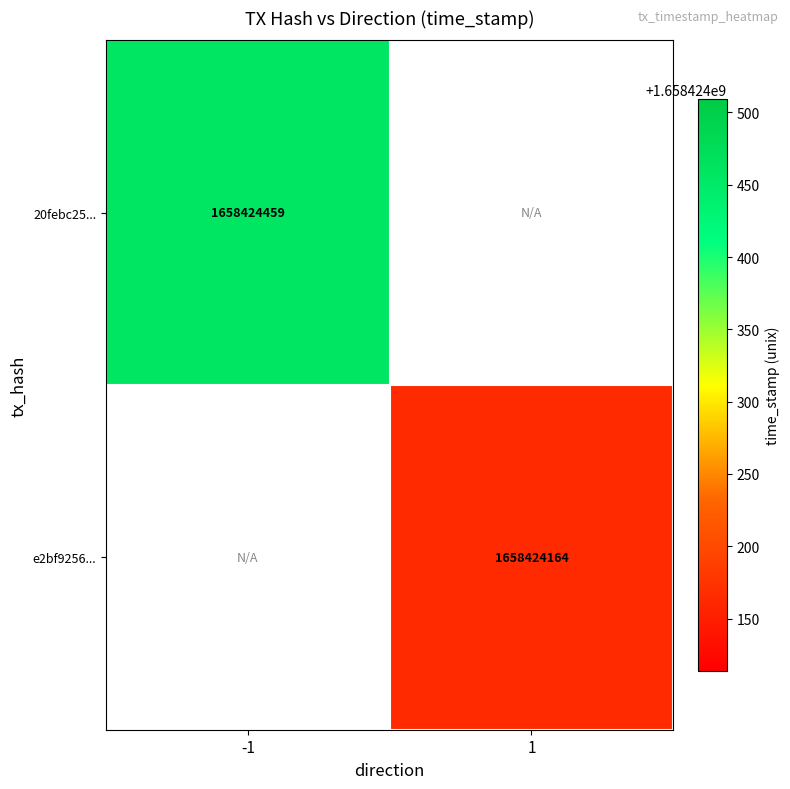

The value of 20febc2525d3390f0a872a02058e70c41431fc0 at 1 is 0. True or false?

True